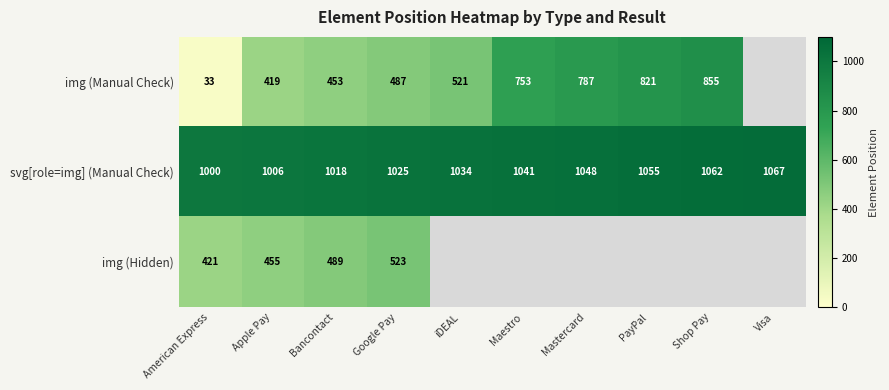

What is the difference between the maximum and minimum values in the svg[role=img] (Manual Check) series?

67